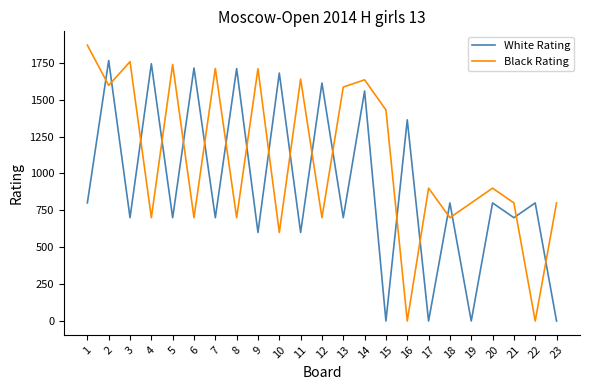

Is it true that Black Rating equals 700 at 12?

True